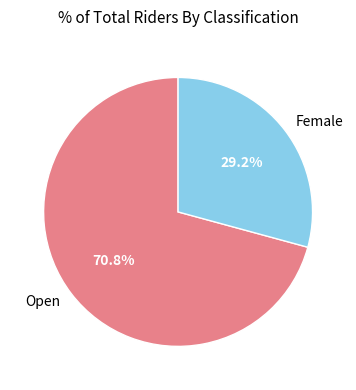

What is the ratio of the value at Female to the value at Open?

0.4